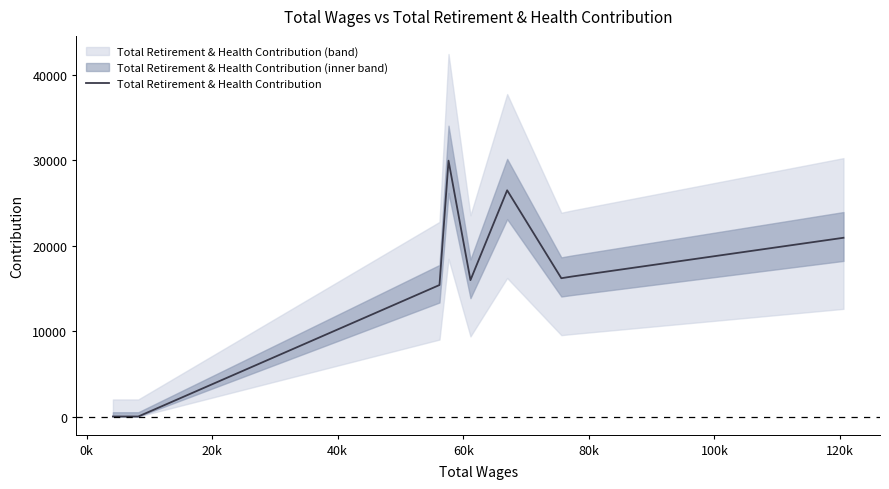

What is the highest value of the Total Retirement & Health Contribution series?

29980